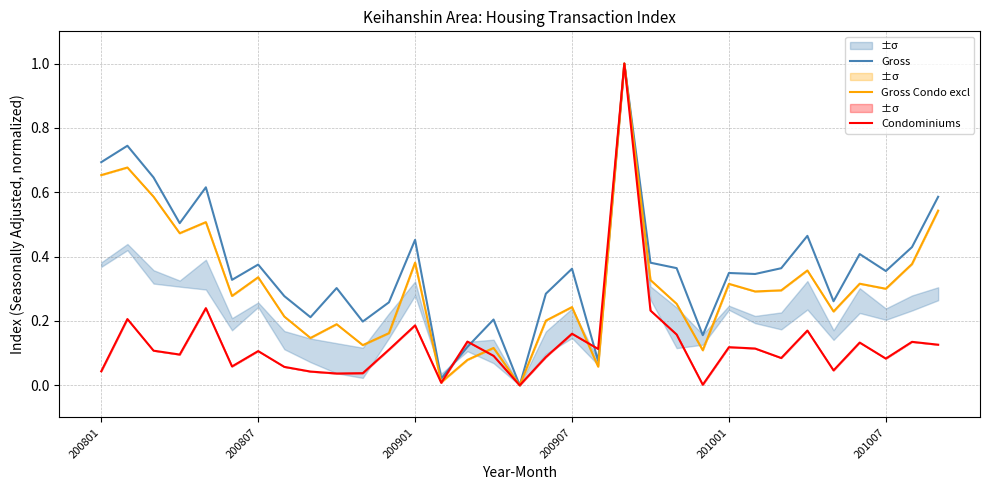

How many positive values does the Gross series have?

32